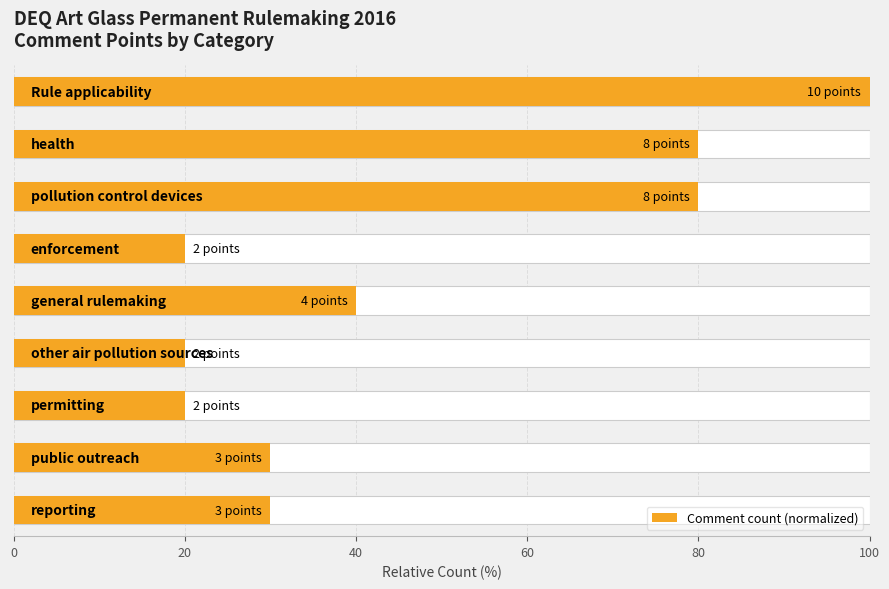

True or false: the data shows 20 at 60.

True